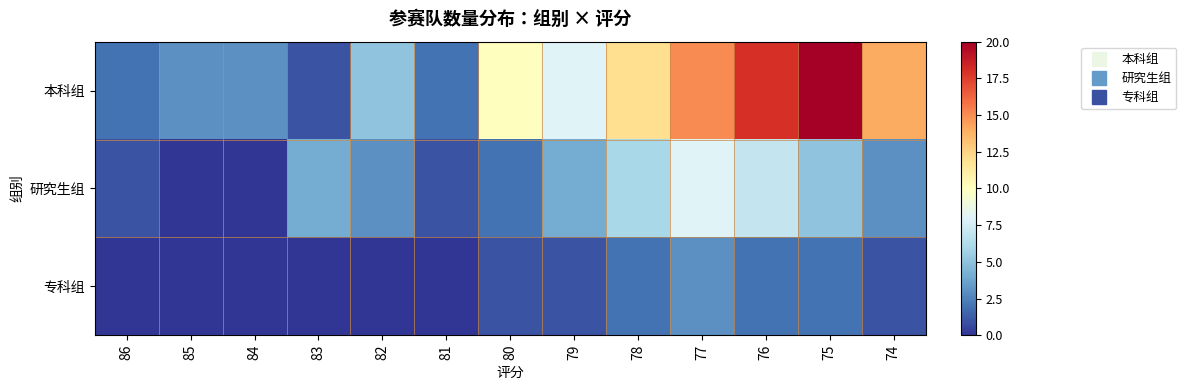

Count the number of data series in this chart.

3